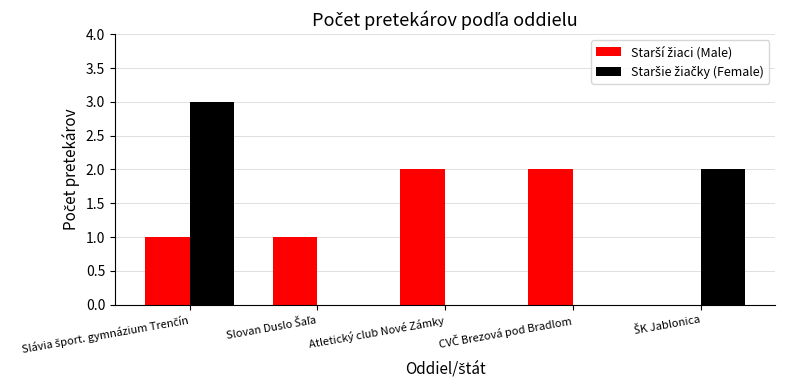

What is the maximum value shown in the chart?

3